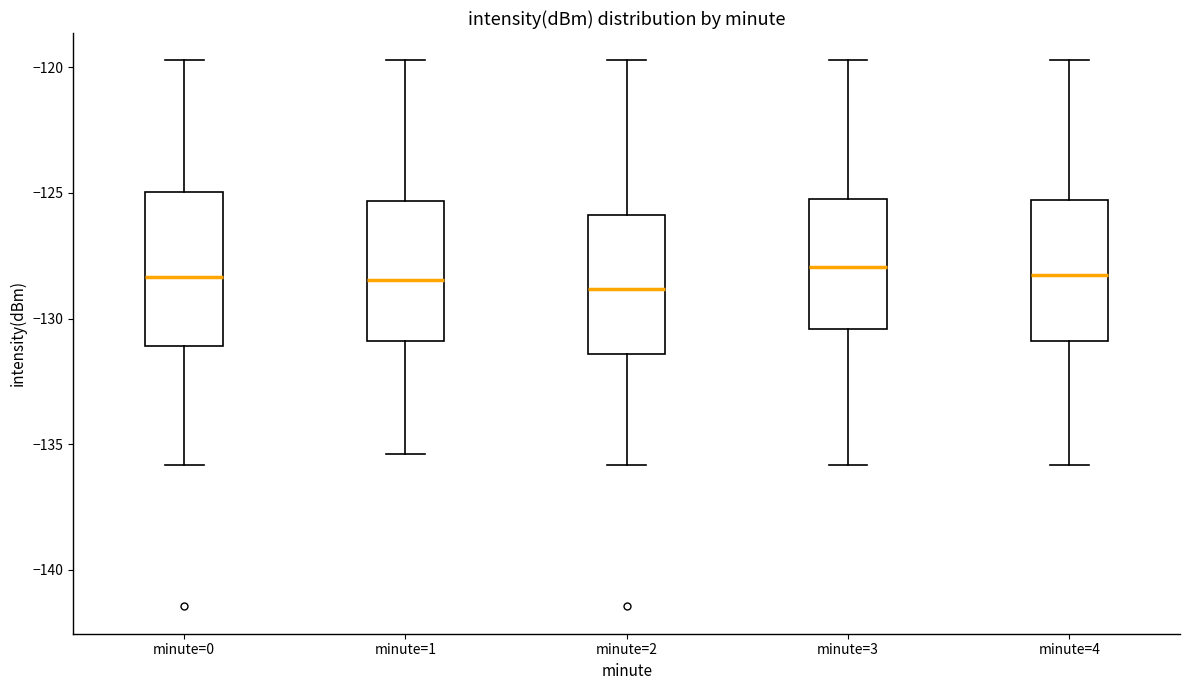

Reading left to right, transcribe this box plot: for each box, give where its median line is, the range the box spans, and where its two whiskers end, as read against the y-axis. The values are not printed on the chart, so give them approximately, as read against the axis.

minute=0: median -128.5, box -131.0 to -125.0, whiskers -136.0 to -119.5
minute=1: median -128.5, box -131.0 to -125.5, whiskers -135.5 to -119.5
minute=2: median -129.0, box -131.5 to -126.0, whiskers -136.0 to -119.5
minute=3: median -128.0, box -130.5 to -125.0, whiskers -136.0 to -119.5
minute=4: median -128.5, box -131.0 to -125.5, whiskers -136.0 to -119.5